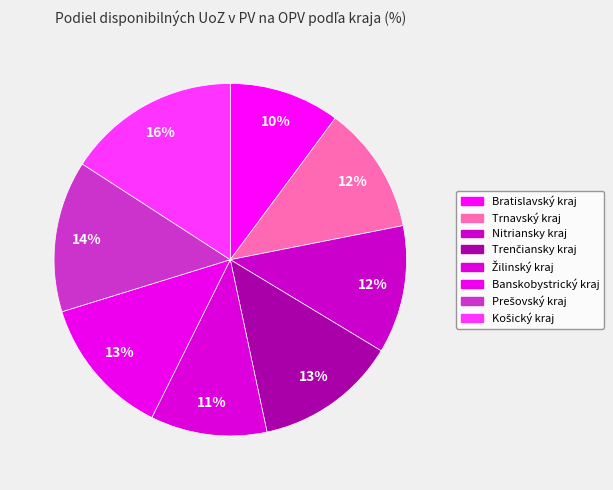

What is the total percentage of Trenčiansky kraj and Nitriansky kraj?

24.8%